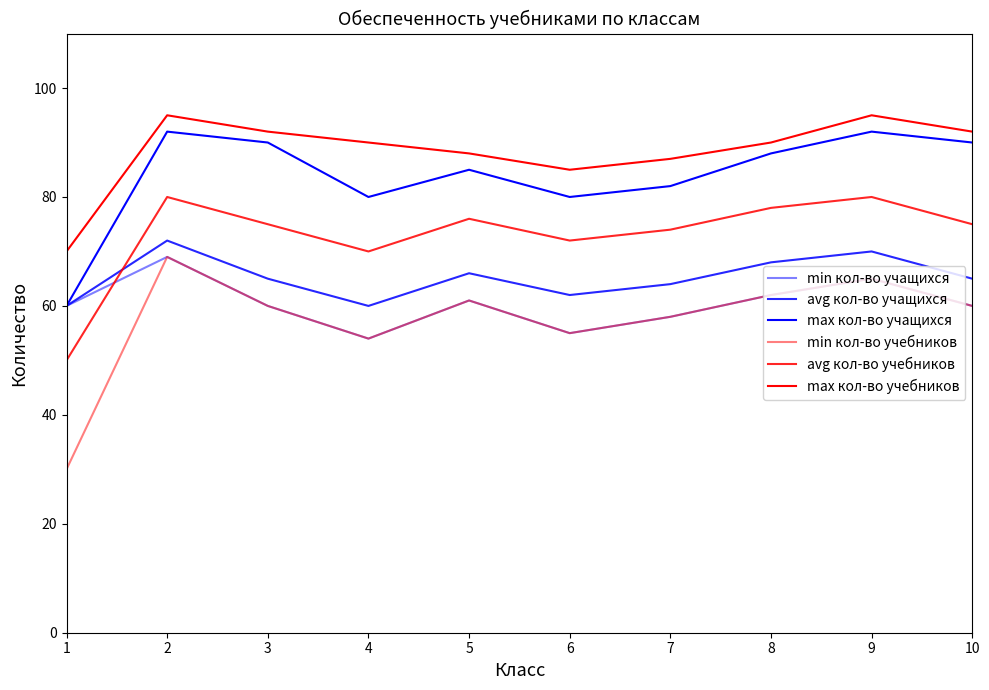

At which category is the sum across all series the highest?

2